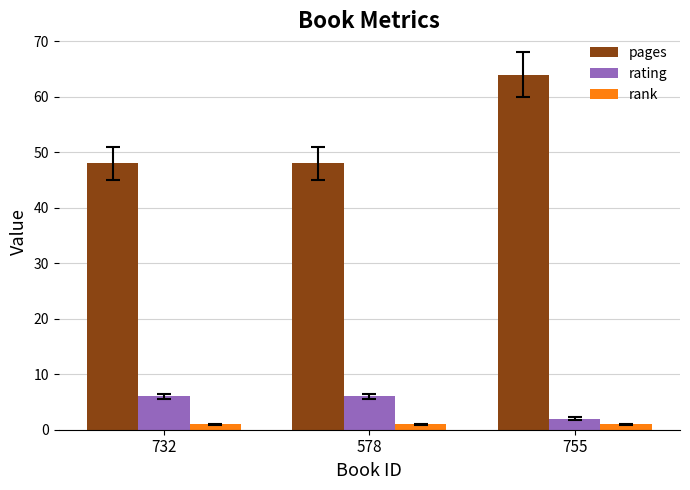

At 578, list the series in order from largest to smallest.

pages, rating, rank